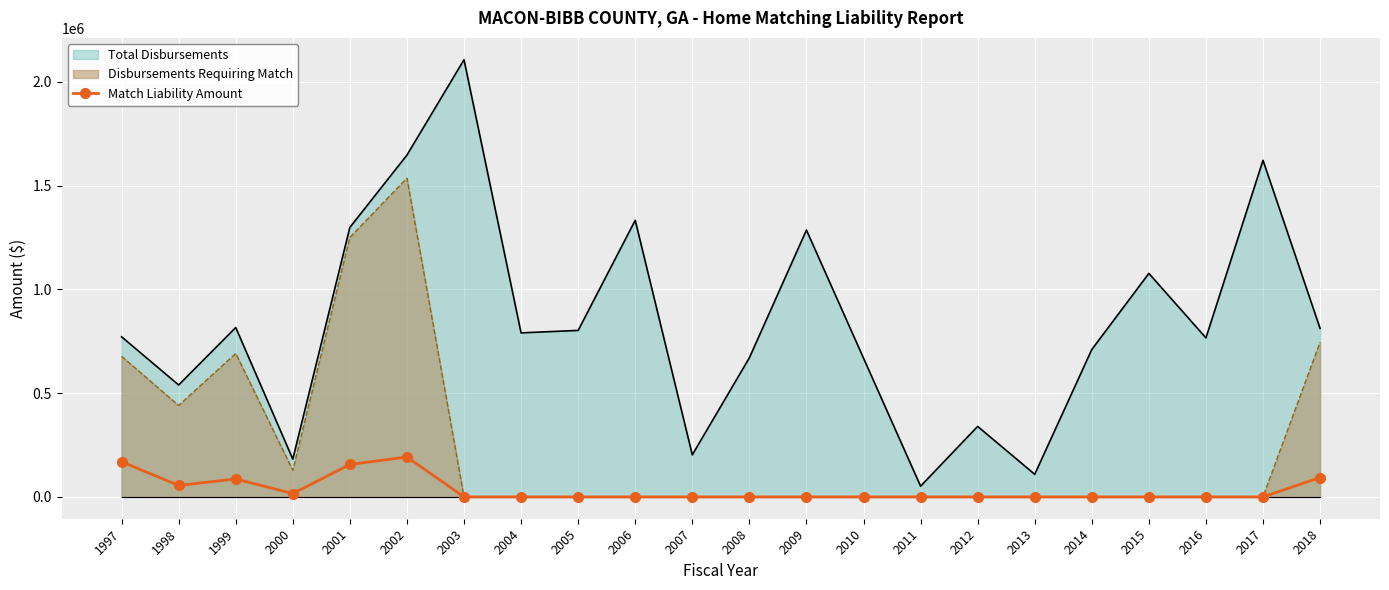

Count the number of categories in the chart.

22